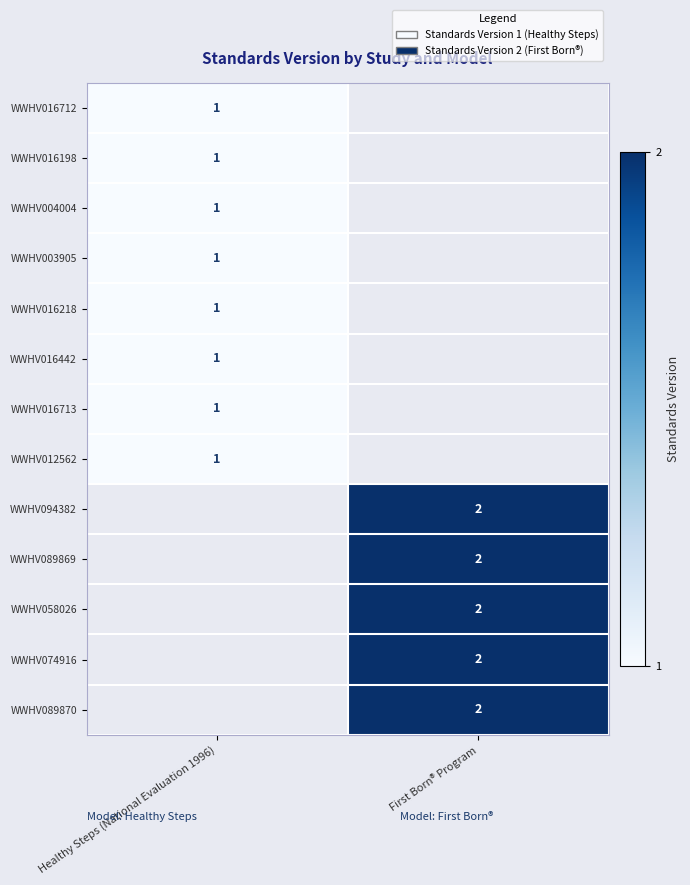

True or false: WWHV016713 has a value of 1 at Healthy Steps (National Evaluation 1996).

True